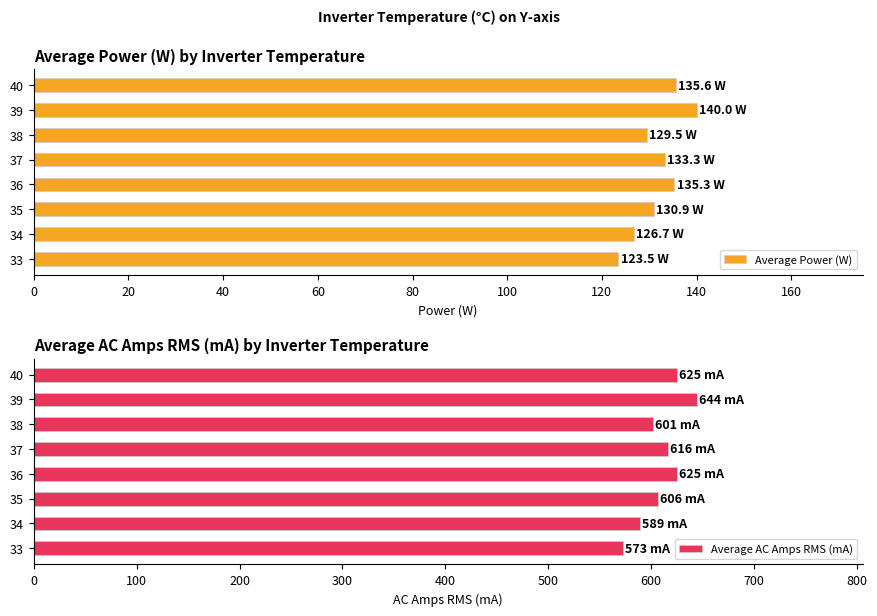

What is the difference between the Average Power (W) values at 35 and 34?

4.2